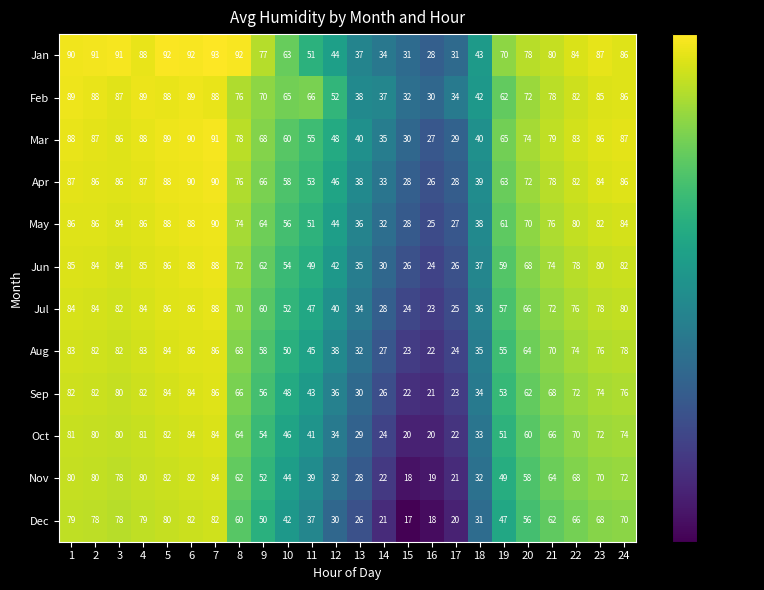

What is the greatest value displayed?

93